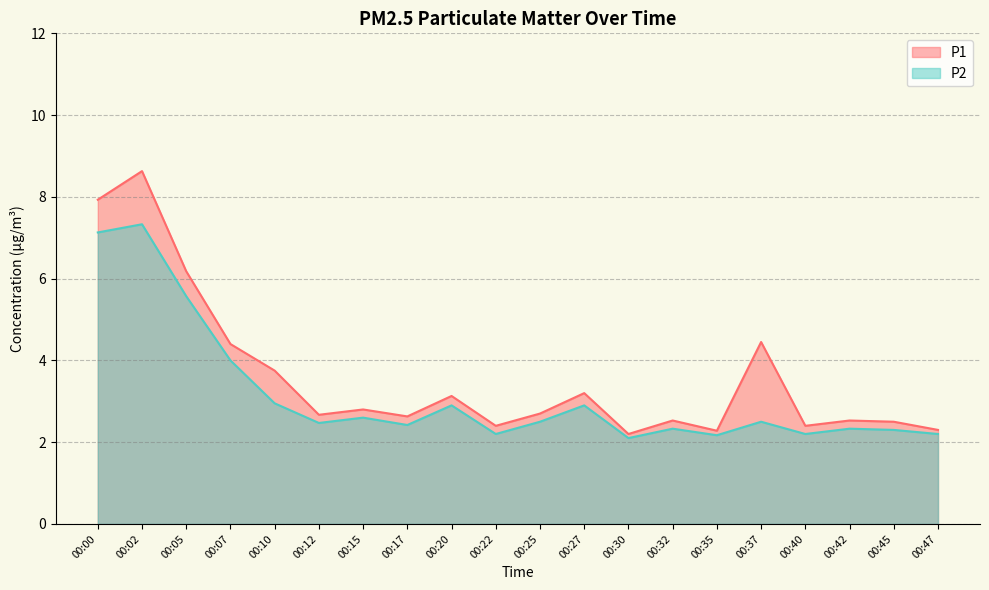

What is the difference between the second highest and minimum values in the P1 series?

5.7